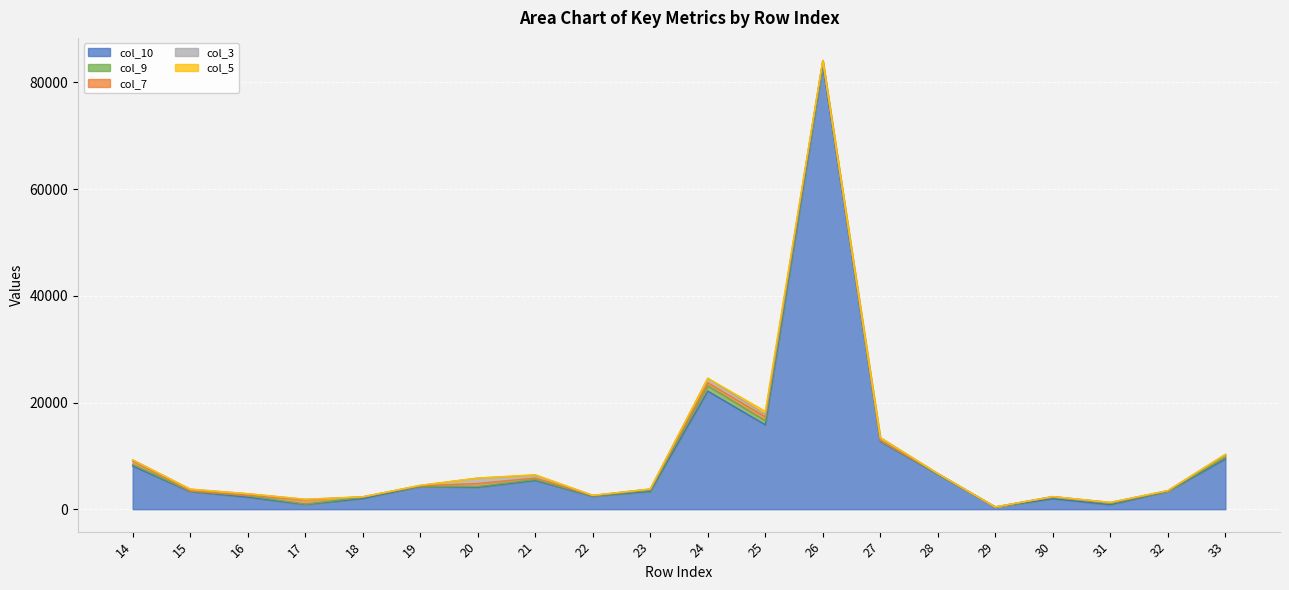

True or false: col_10 and col_3 intersect in this chart.

False